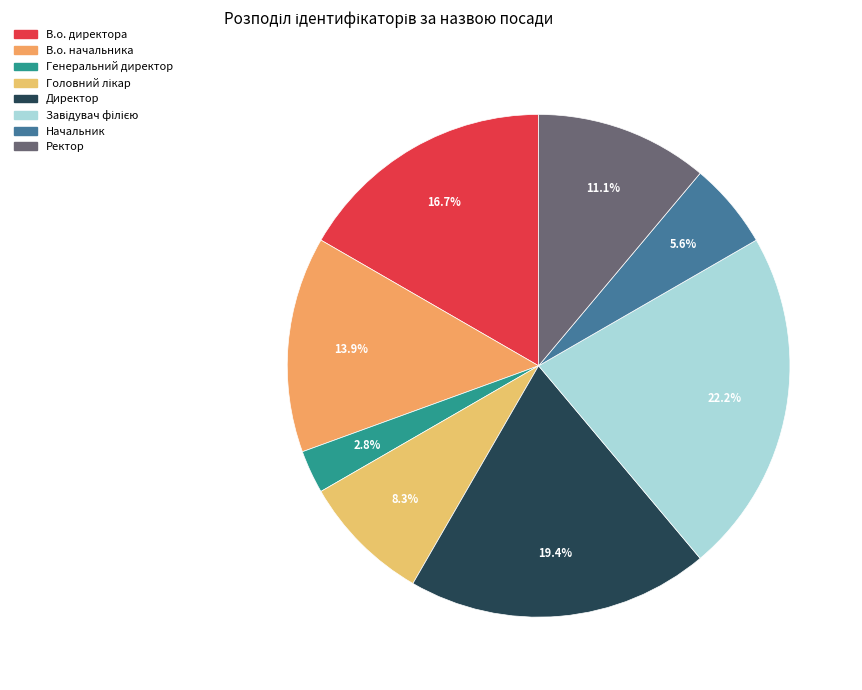

Is it true that Начальник is 1% of the pie?

False